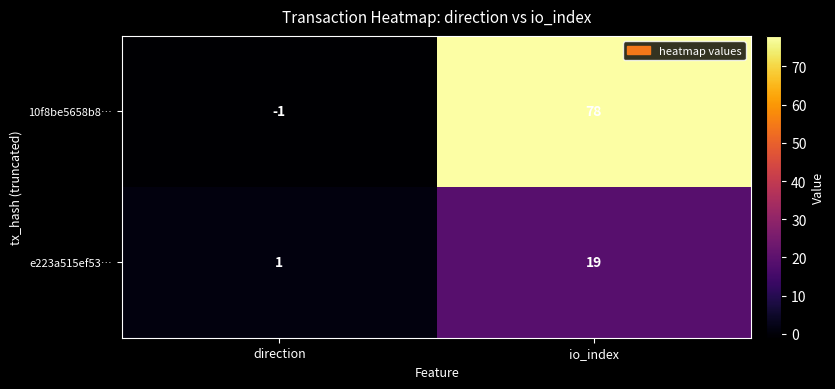

Which series has the largest total across all categories?

10f8be5658b8…